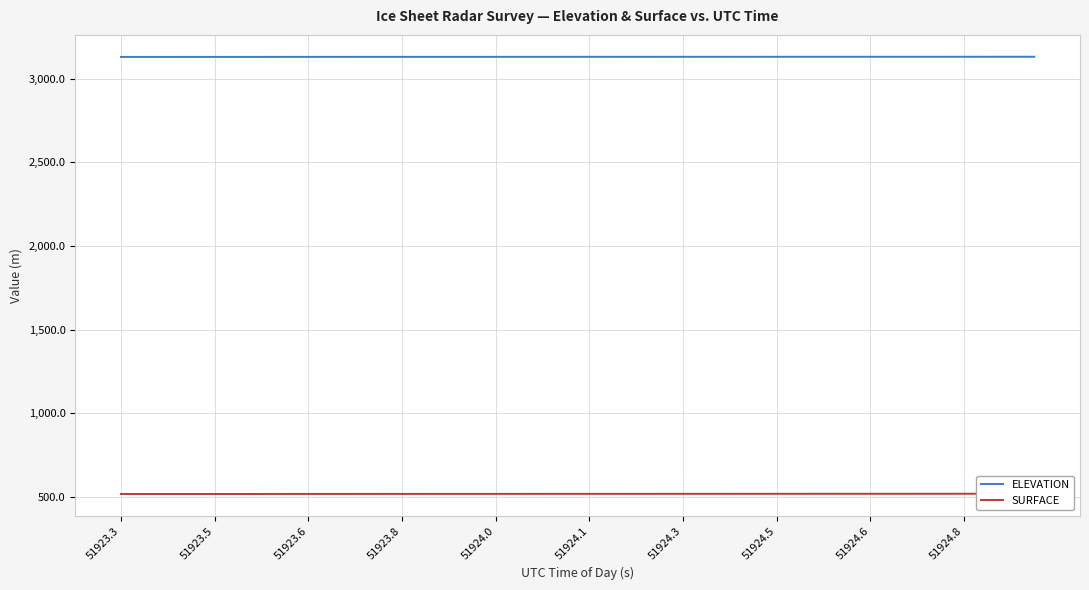

True or false: ELEVATION and SURFACE cross at least once.

False